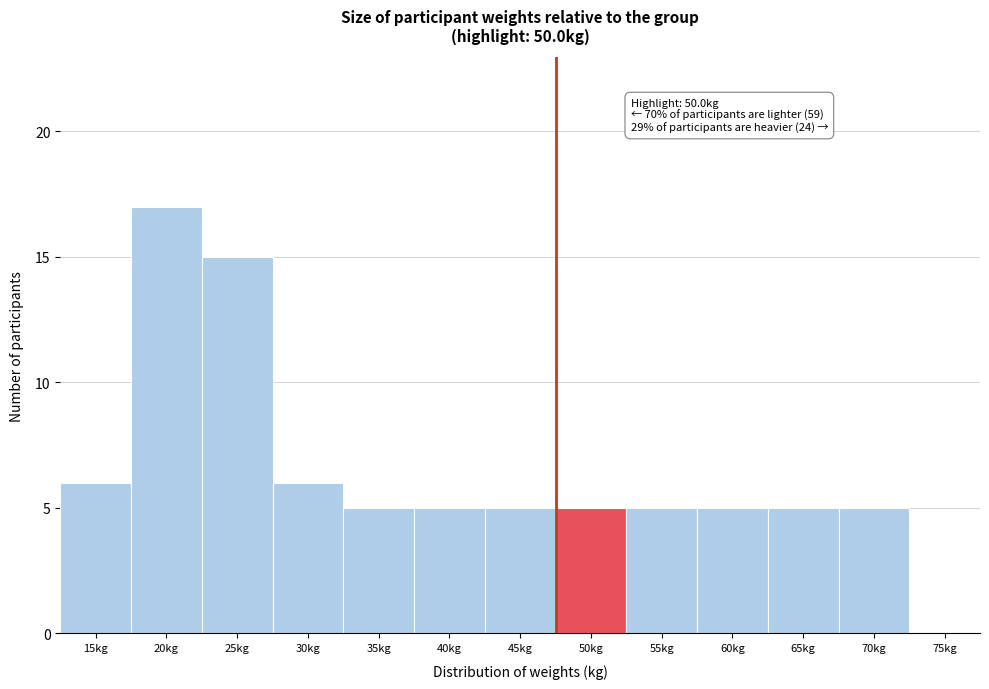

Reading right to left, list all the values displayed in this chart.

75kg=0	70kg=5	65kg=5	60kg=5	55kg=5	50kg=5	45kg=5	40kg=5	35kg=5	30kg=6	25kg=15	20kg=17	15kg=6